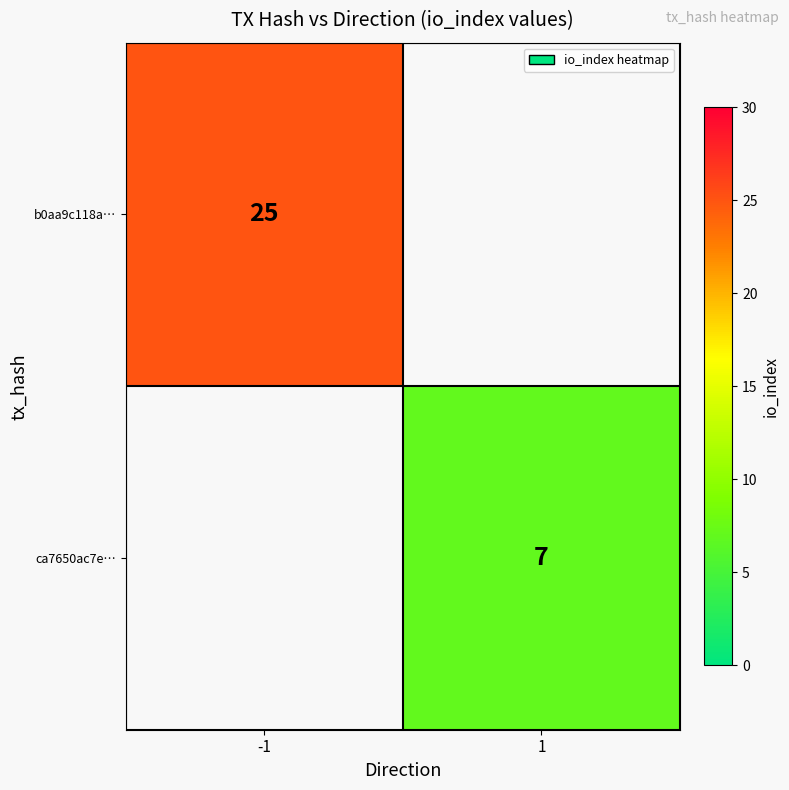

At how many categories does at least one series exceed 12?

1